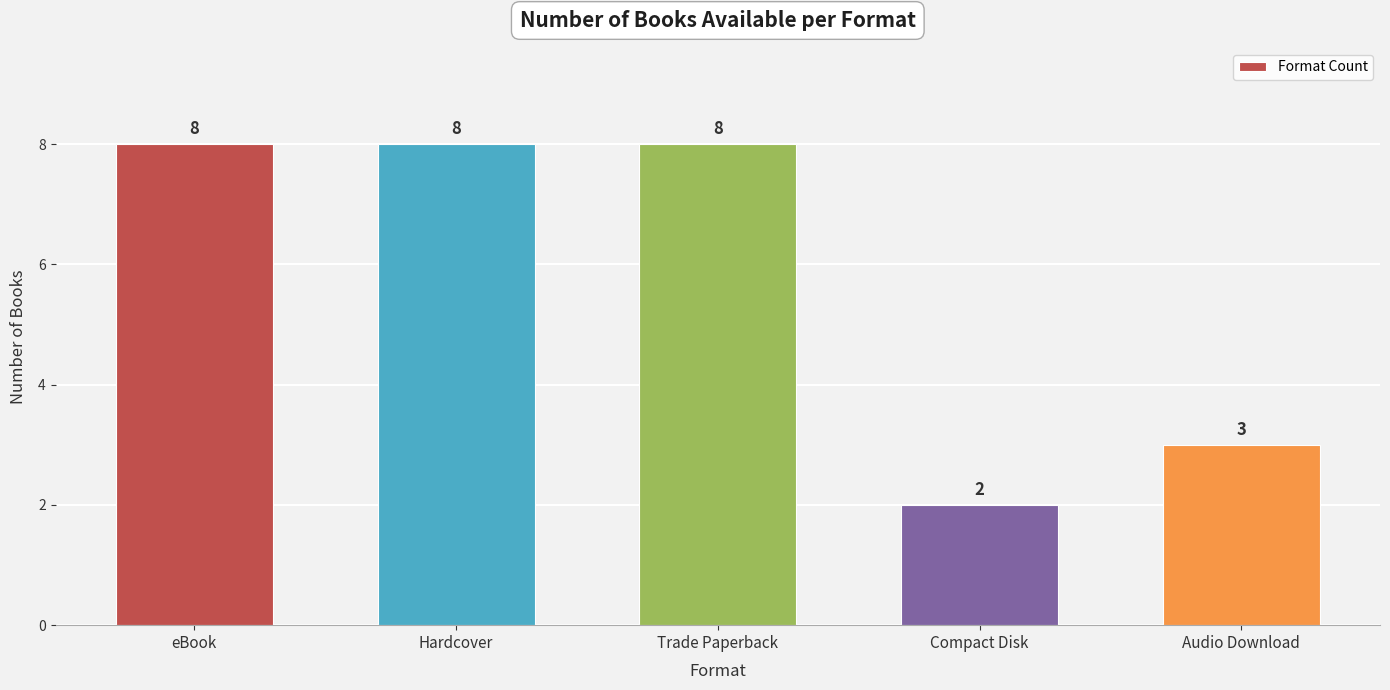

What is the value of the 2nd bar from the left?

8